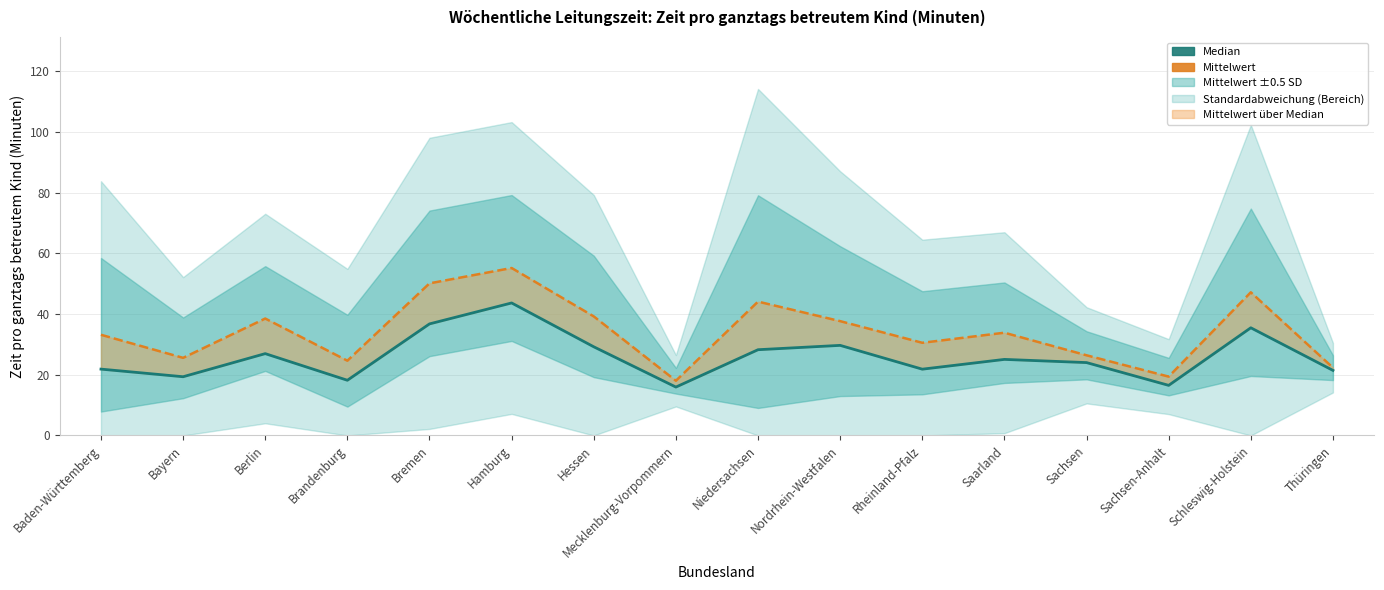

What position from the right is Brandenburg?

13